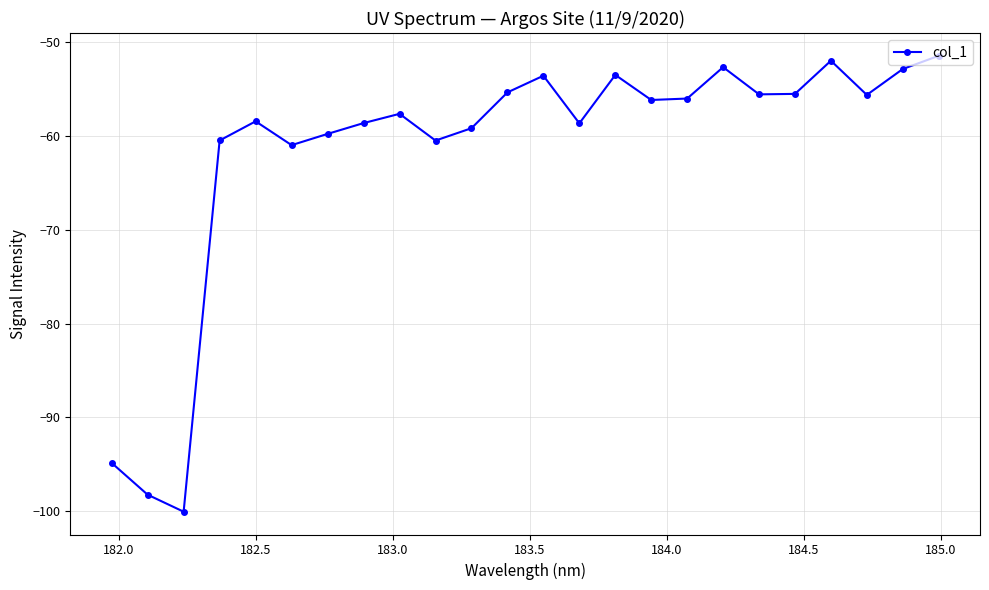

How many lines are shown in the chart?

1